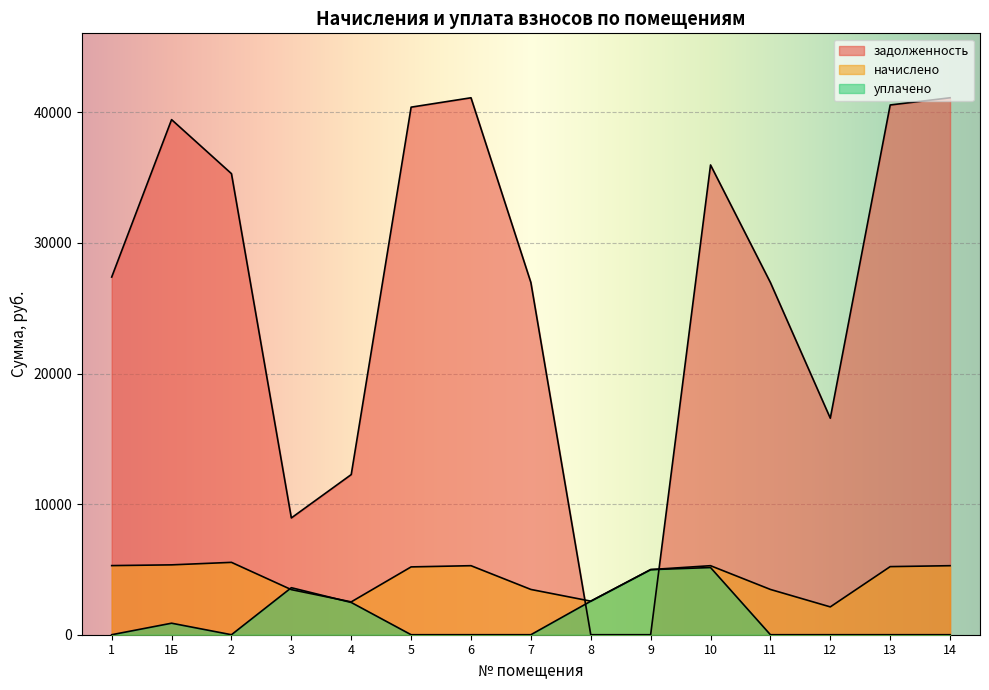

What is the label of the 4th point from the right?

11